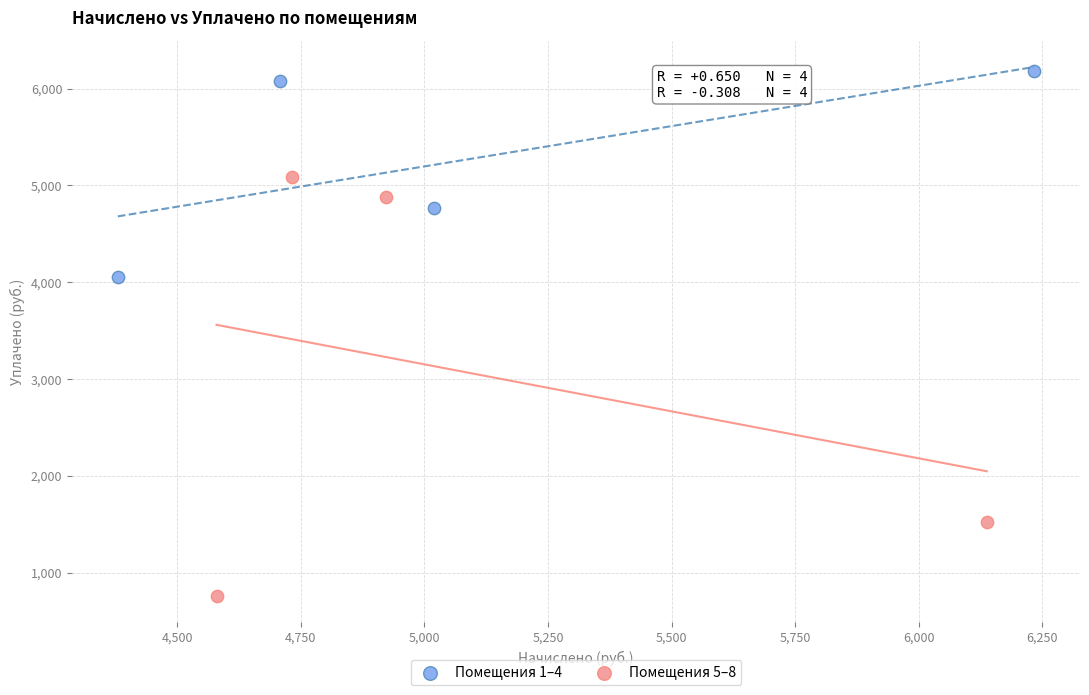

Which series reaches the minimum Y coordinate?

Помещения 5–8